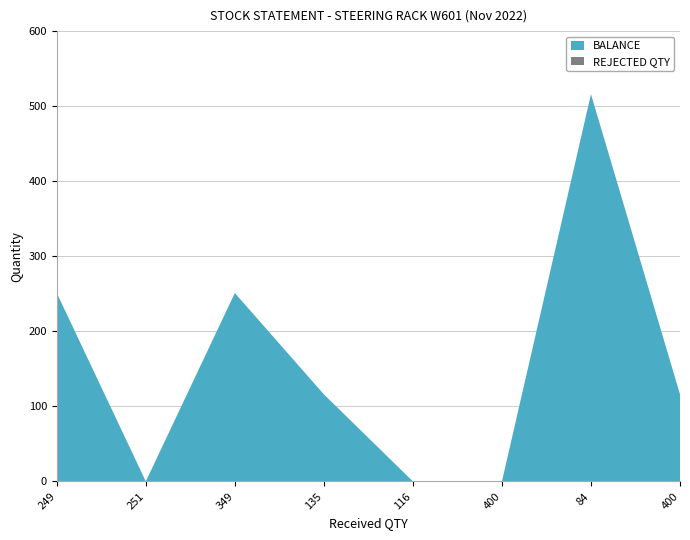

Reading right to left, what are all the values shown in this chart?

BALANCE: 400=116	84=516	400=0	116=0	135=116	349=251	251=0	249=251
REJECTED QTY: 400=0	84=0	400=0	116=0	135=0	349=0	251=0	249=0